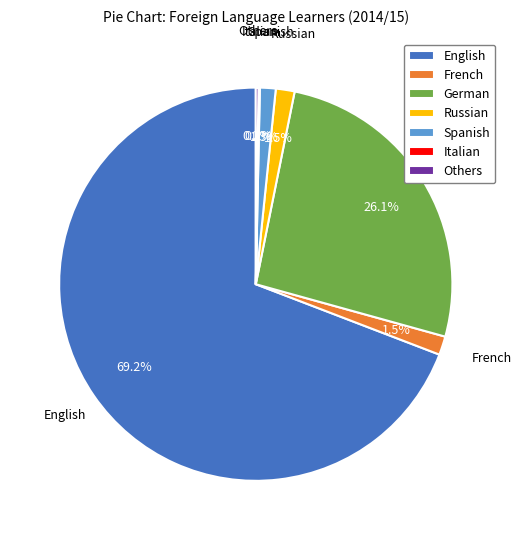

To the nearest percent, what is the difference between the largest and smallest slice percentages?

69%